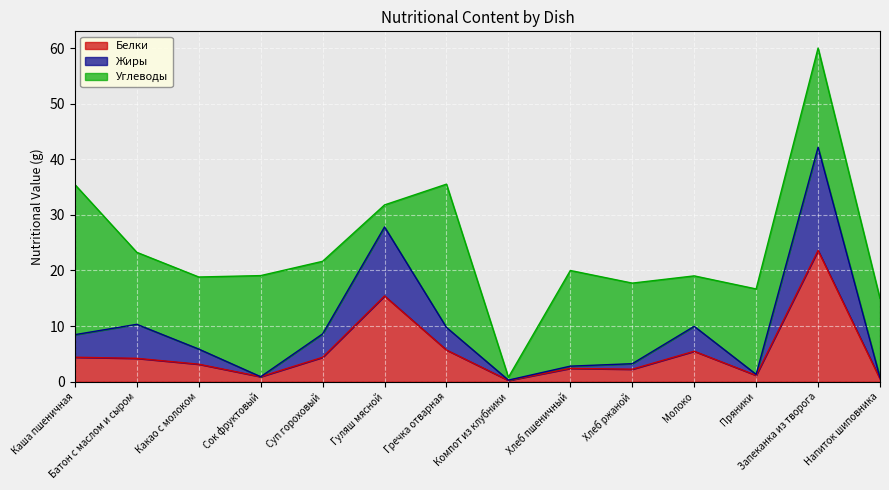

At which category is the sum across all series the highest?

Запеканка из творога